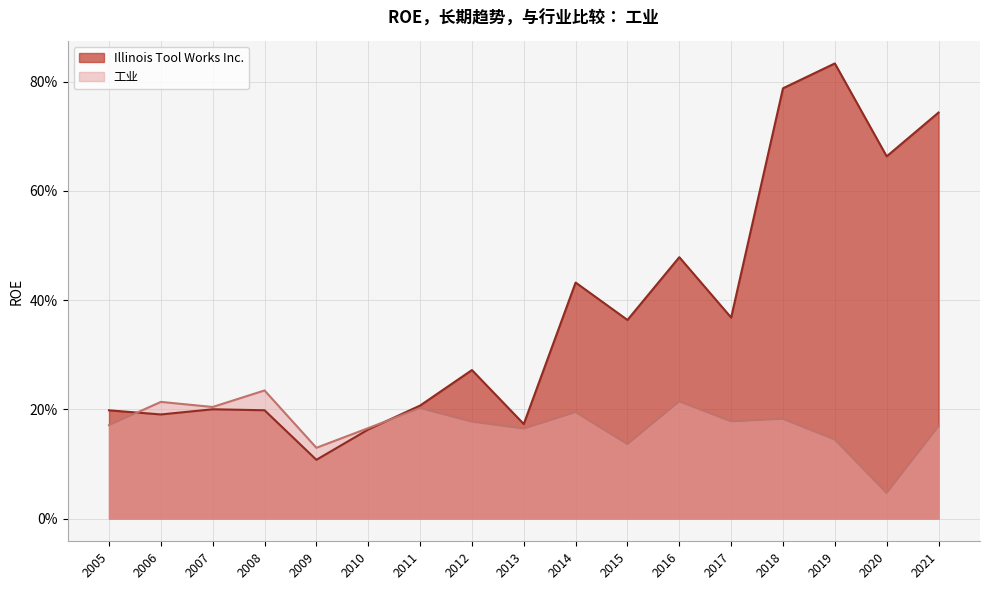

What is the minimum value for Illinois Tool Works Inc.?

0.1